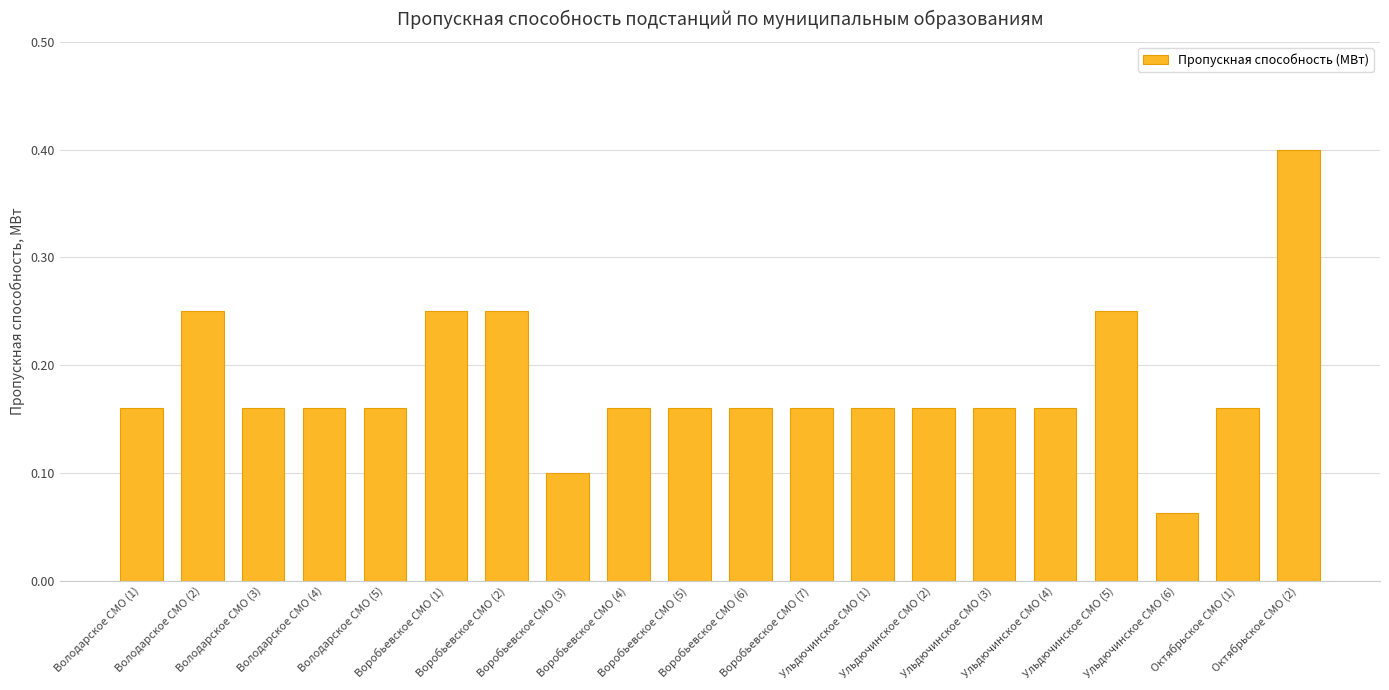

What is the greatest value displayed?

0.4